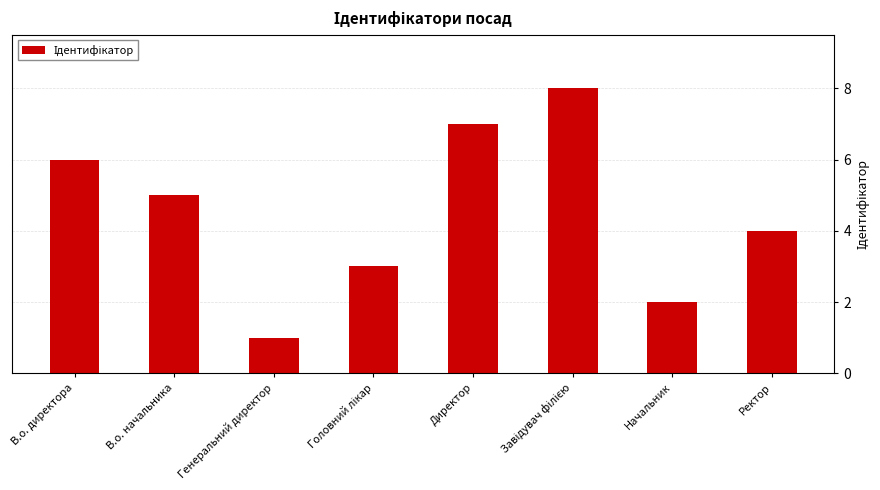

Is it true that the value at Генеральний директор is 1?

True